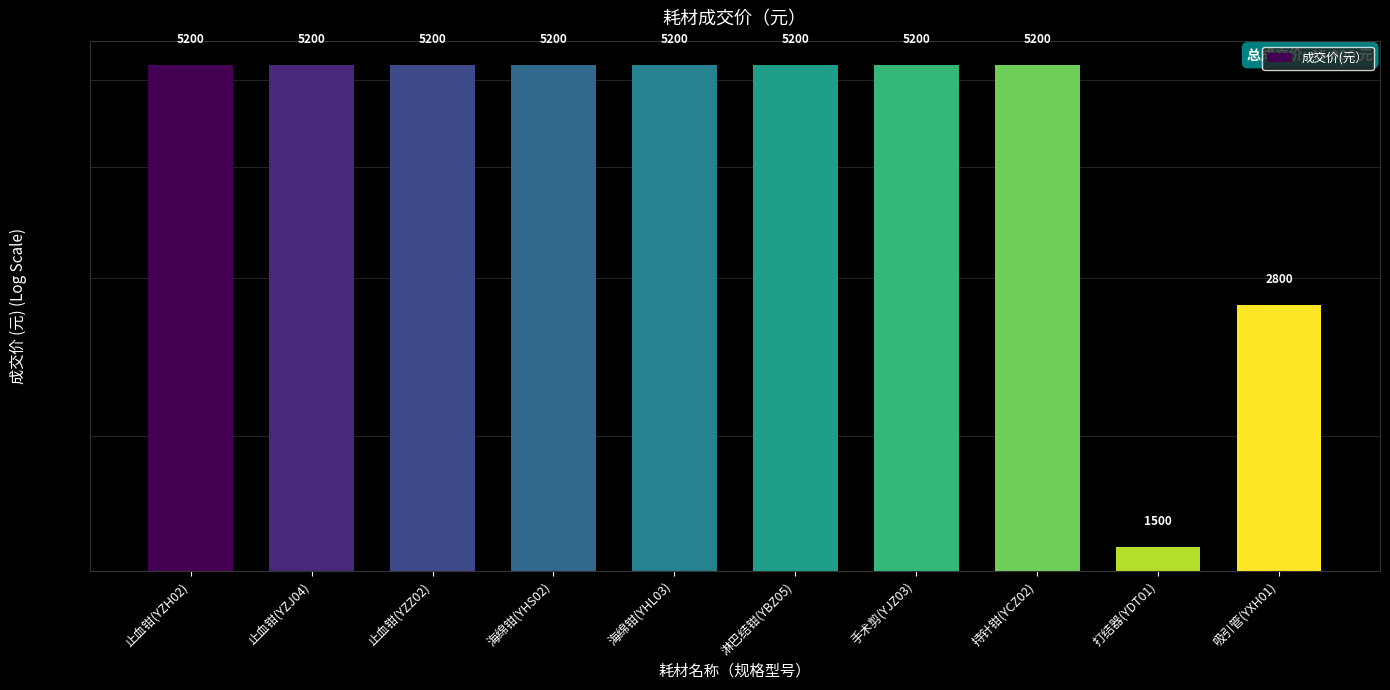

Reading right to left, transcribe all the data shown in this chart.

2800	1500	5200	5200	5200	5200	5200	5200	5200	5200